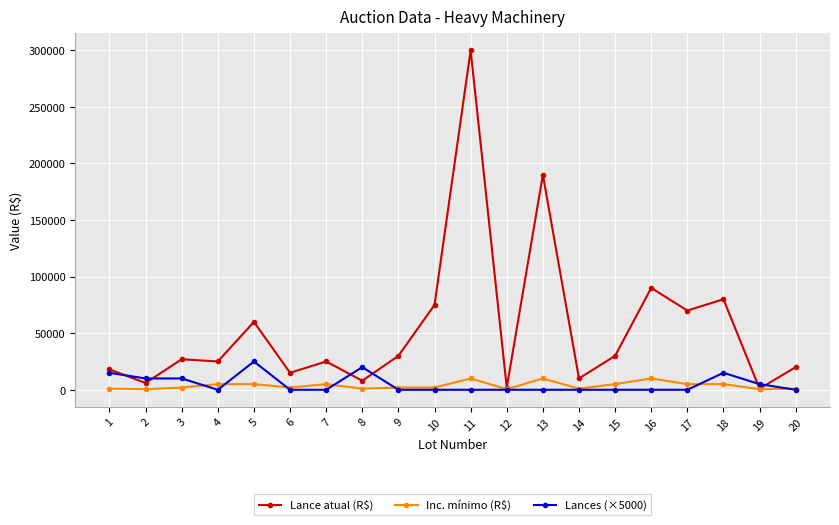

At 15, list the series in order from smallest to largest.

Lances (×5000), Inc. mínimo (R$), Lance atual (R$)